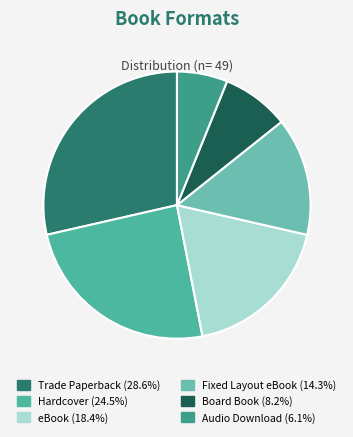

To the nearest percent, what portion does Audio Download represent?

6%